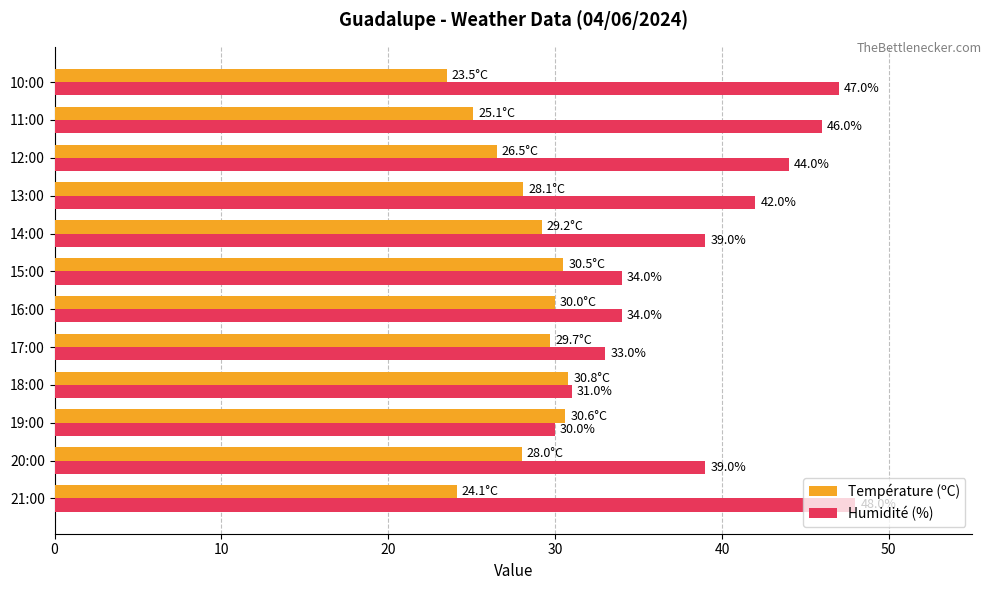

Between 14:00 and 13:00, which series saw the biggest shift?

Humidité (%)